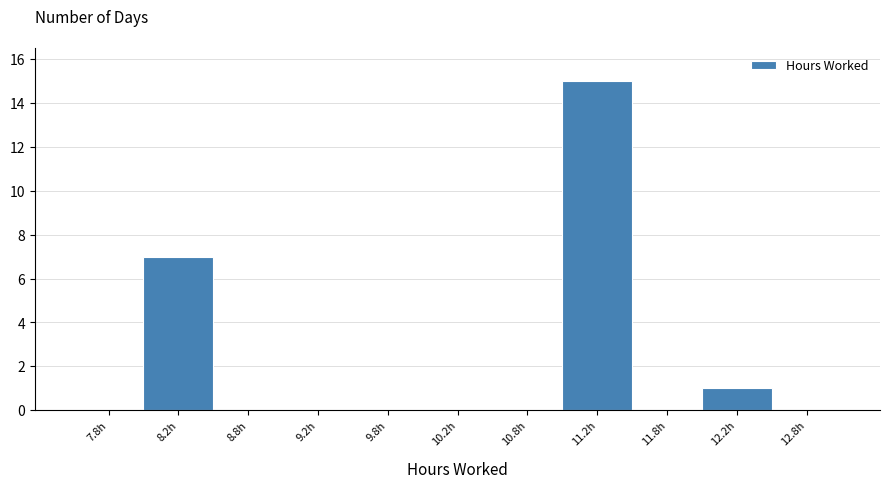

Reading left to right, transcribe this chart: for each bar, give the range it covers on the x-axis and its height. The values are not printed on the chart, so give them approximately, as read against the axis.

7.5 to 8.0: 0
8.0 to 8.5: 7
8.5 to 9.0: 0
9.0 to 9.5: 0
9.5 to 10.0: 0
10.0 to 10.5: 0
10.5 to 11.0: 0
11.0 to 11.5: 15
11.5 to 12.0: 0
12.0 to 12.5: 1
12.5 to 13.0: 0